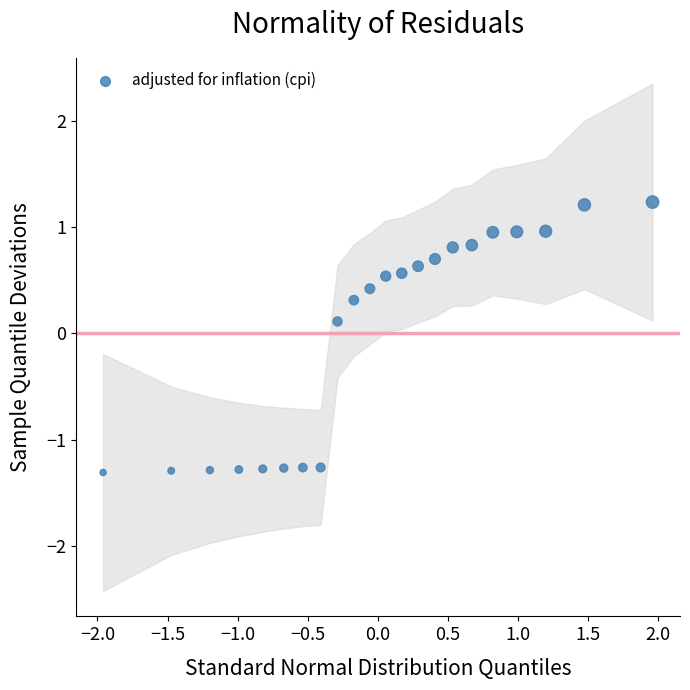

What is the range of Y values (max minus min)?

2.5